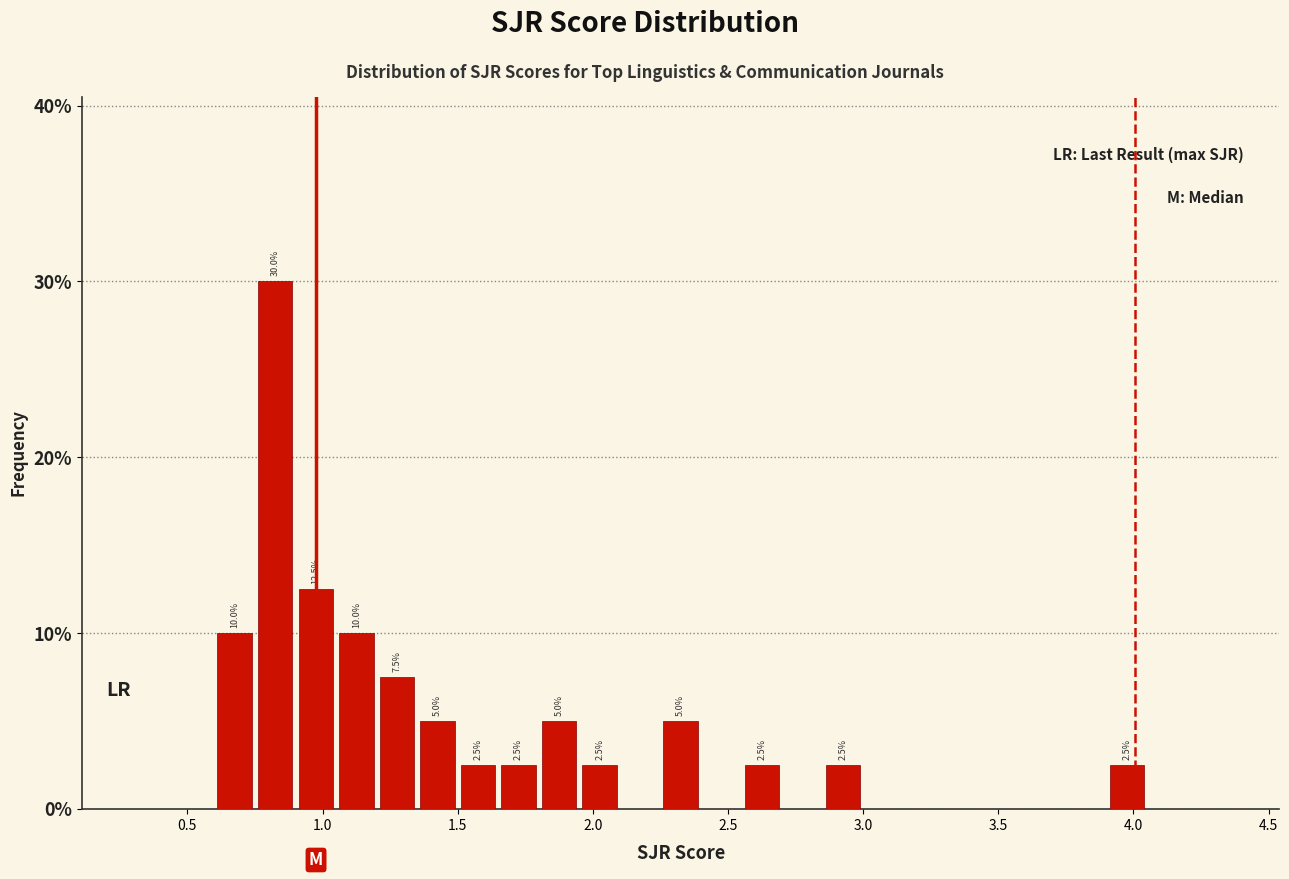

Read against the x-axis, roughly where is the centre of the tallest bar?

0.85